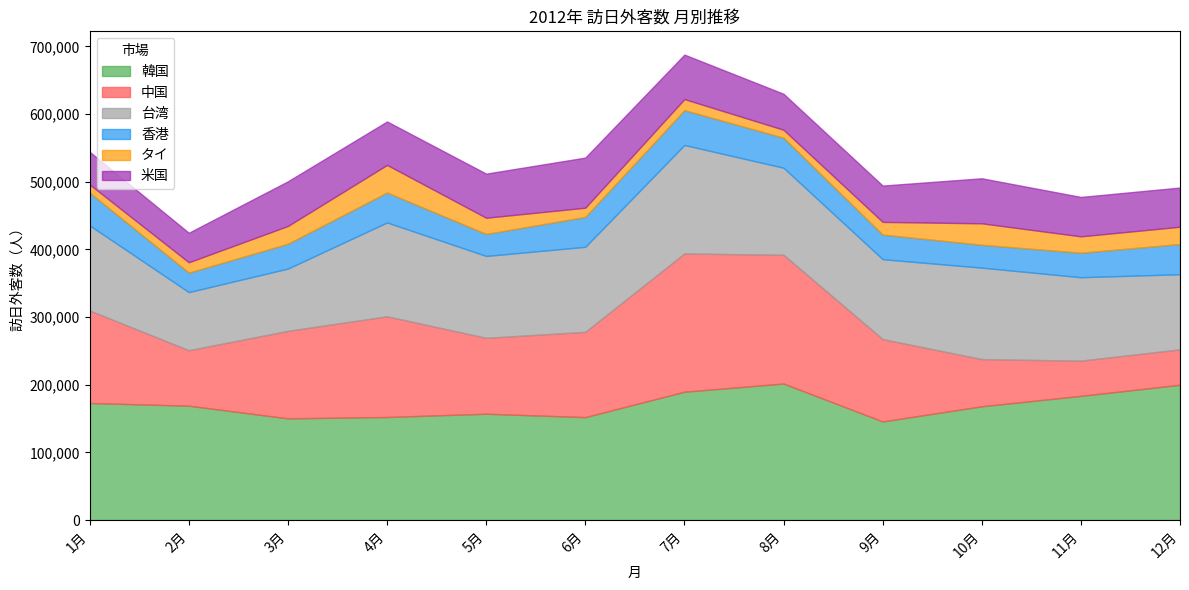

What position from the right is 10月?

3